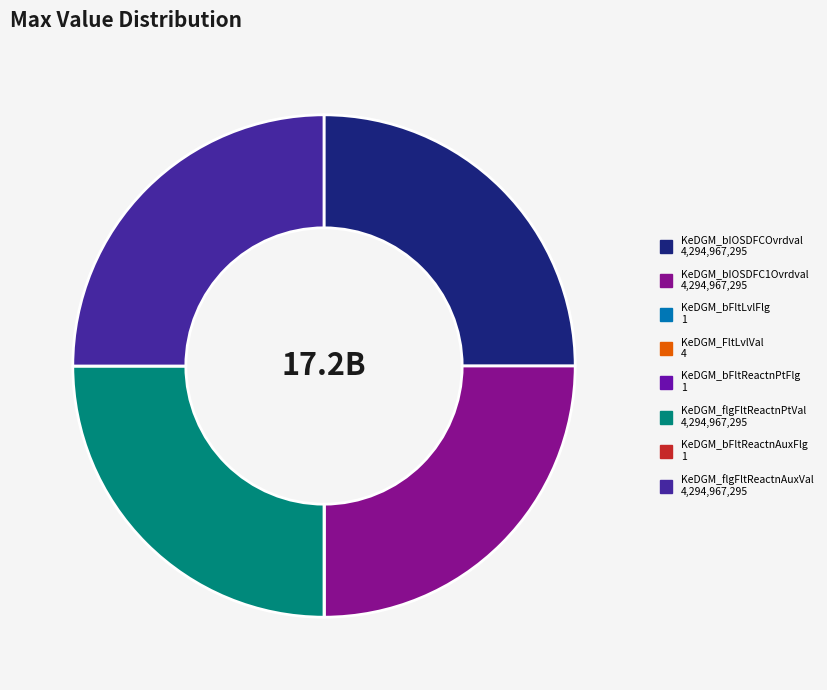

Does any single category account for the majority?

No